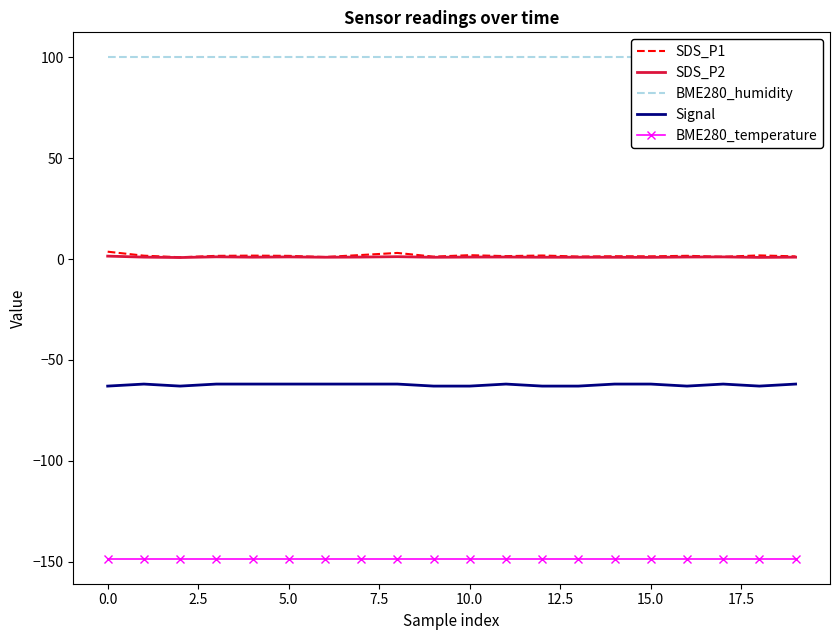

True or false: BME280_temperature has a value of -148.6 at 15.

True